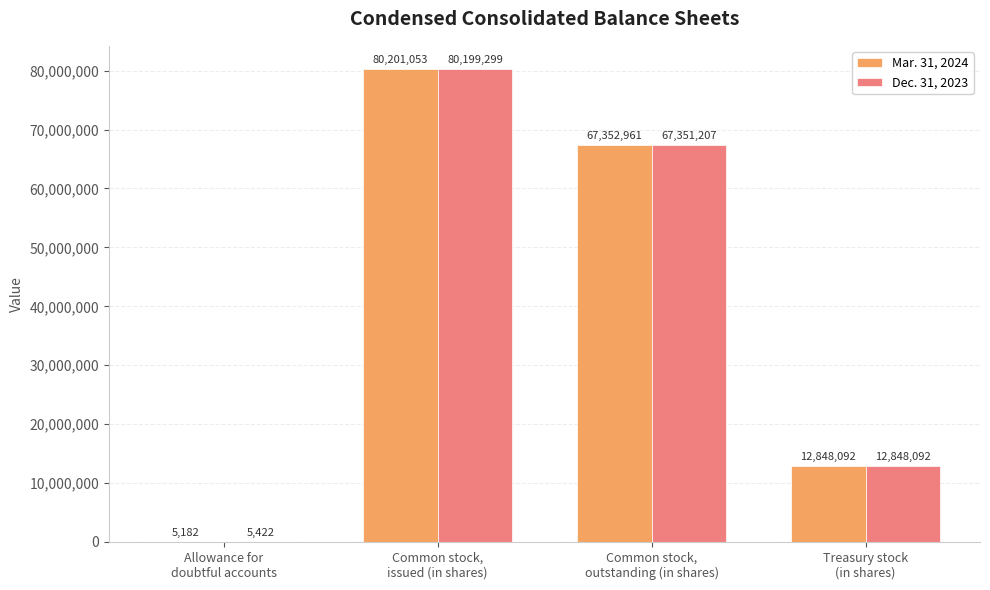

How many categories are shown in the chart?

4